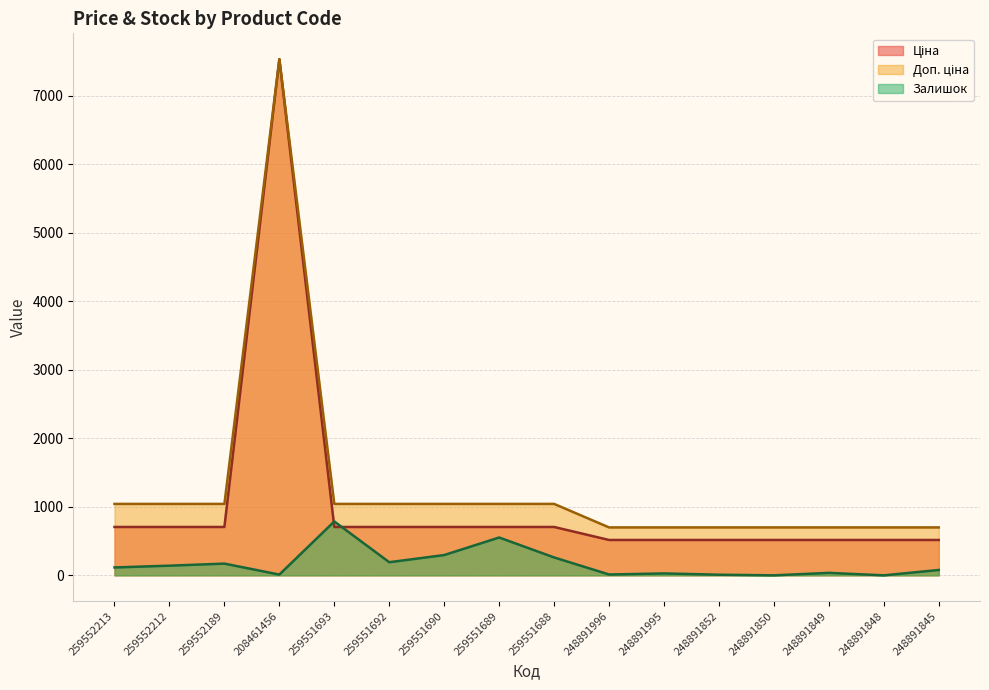

True or false: Доп. ціна has more than 2 interior local peaks.

False